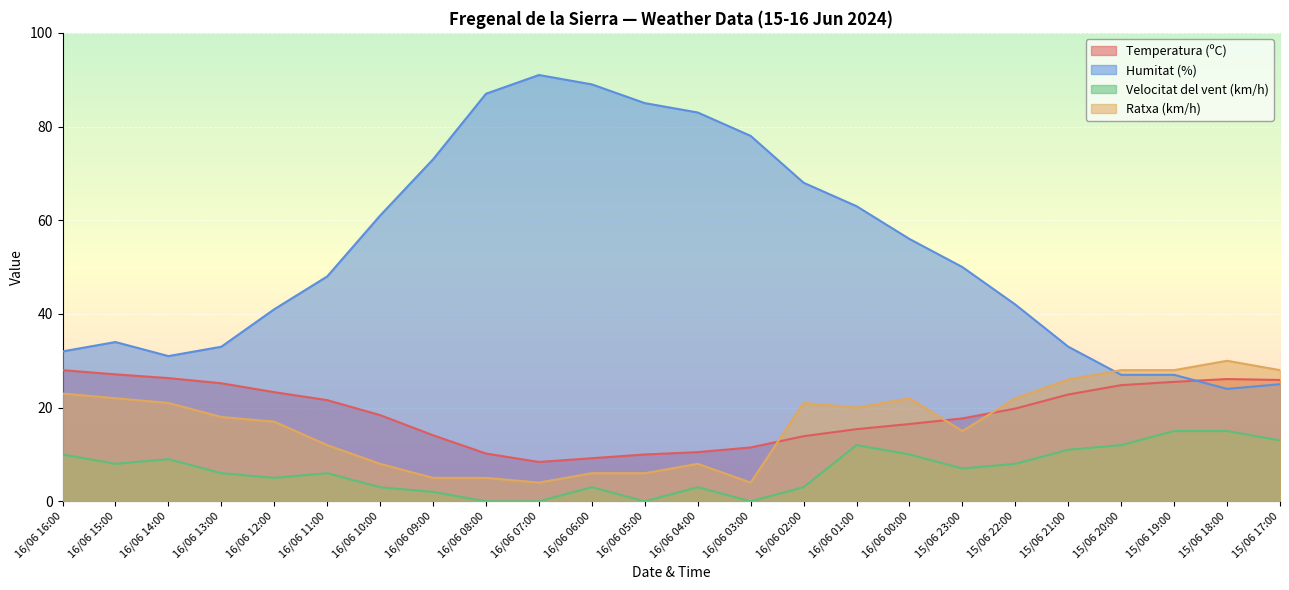

What is the average value of the Temperatura (ºC) series?

18.8